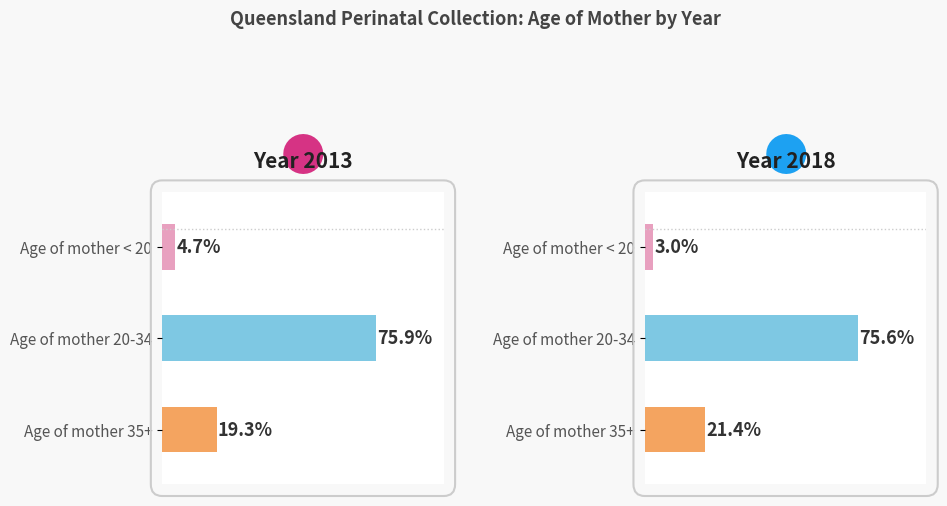

Rank the series by their maximum value, from lowest to highest.

Less than 20, 35 or more, 20-34